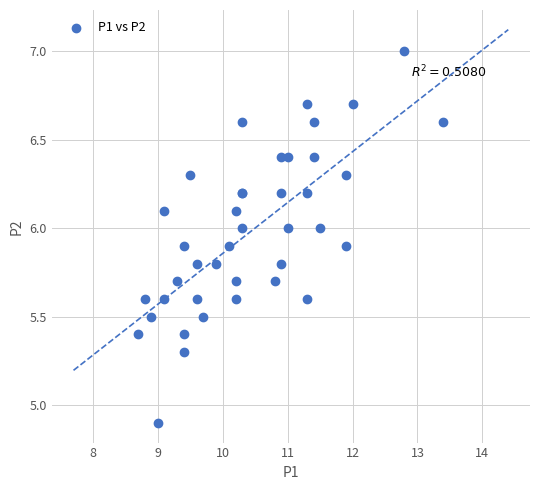

What Y value in the scatter plot is closest to 5?

4.9